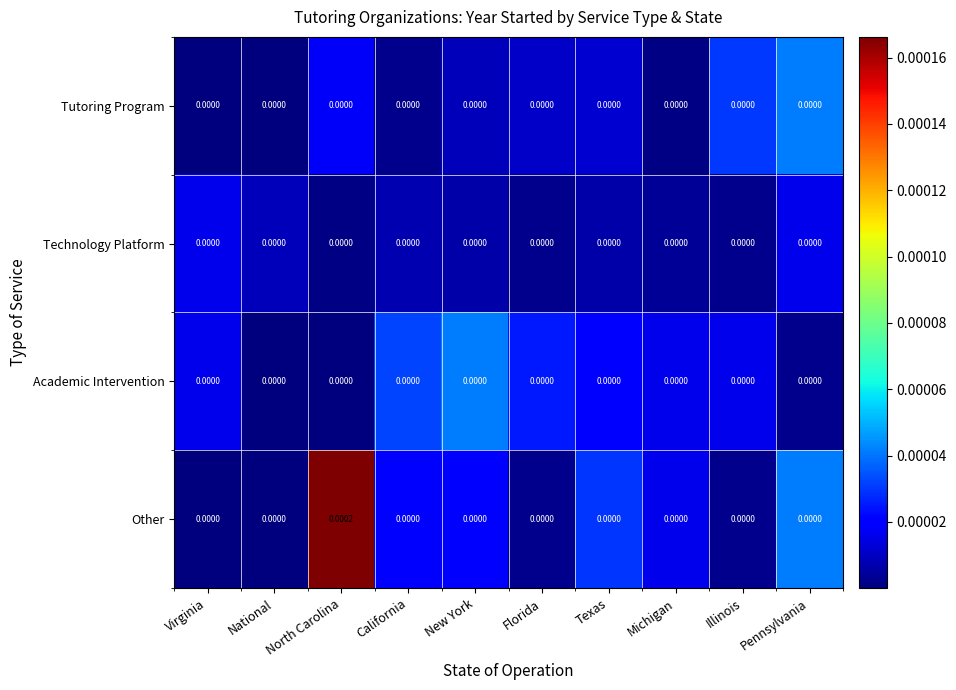

Which series has the largest total across all categories?

Other